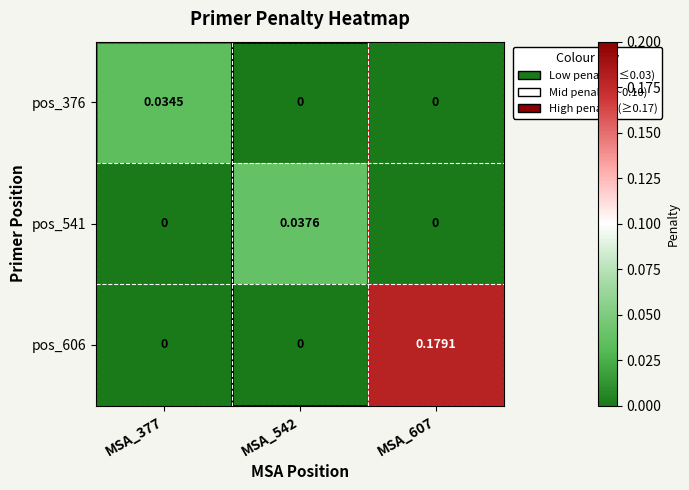

Reading right to left, what are all the values shown in this chart?

pos_376: MSA_607=0.0	MSA_542=0.0	MSA_377=0.0
pos_541: MSA_607=0.0	MSA_542=0.0	MSA_377=0.0
pos_606: MSA_607=0.2	MSA_542=0.0	MSA_377=0.0